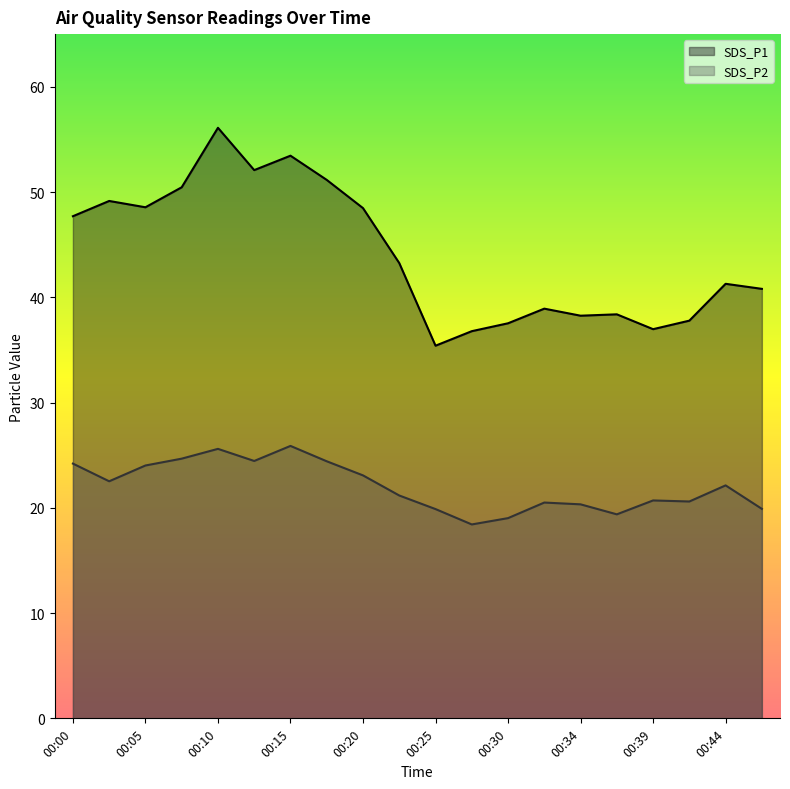

What is the difference between the second highest and minimum values in the SDS_P2 series?

7.2